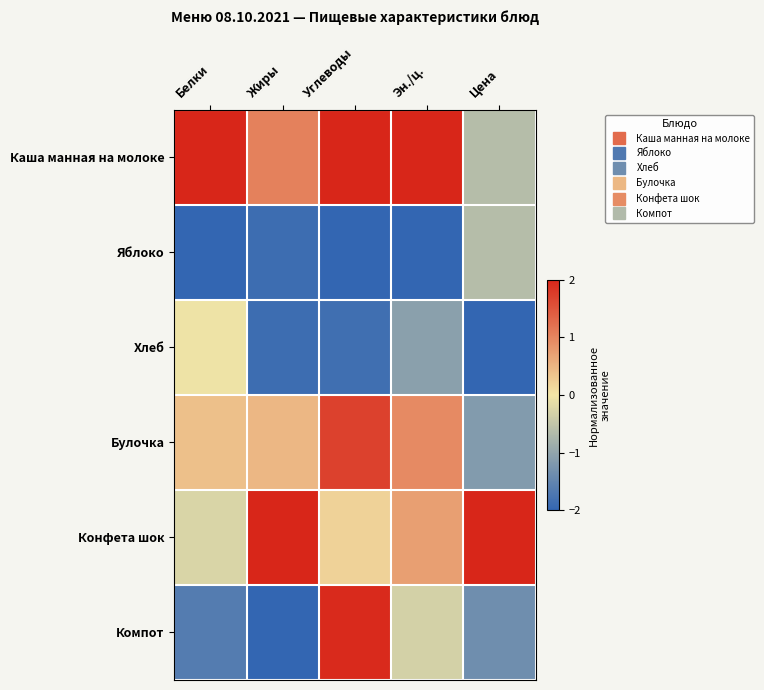

At which category is the sum across all series the highest?

Углеводы